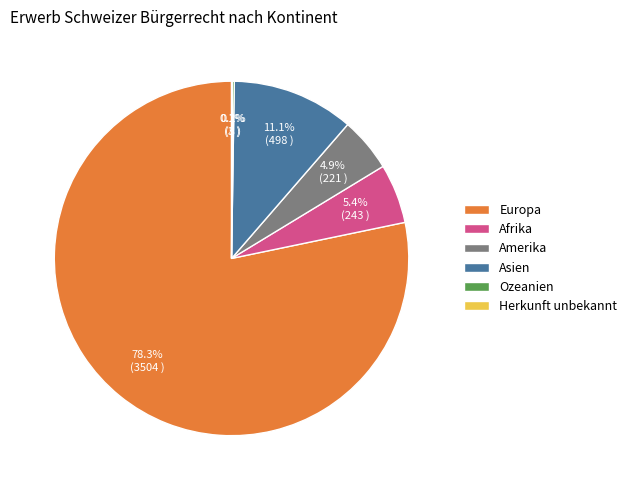

To the nearest percent, what is the average slice percentage?

17%